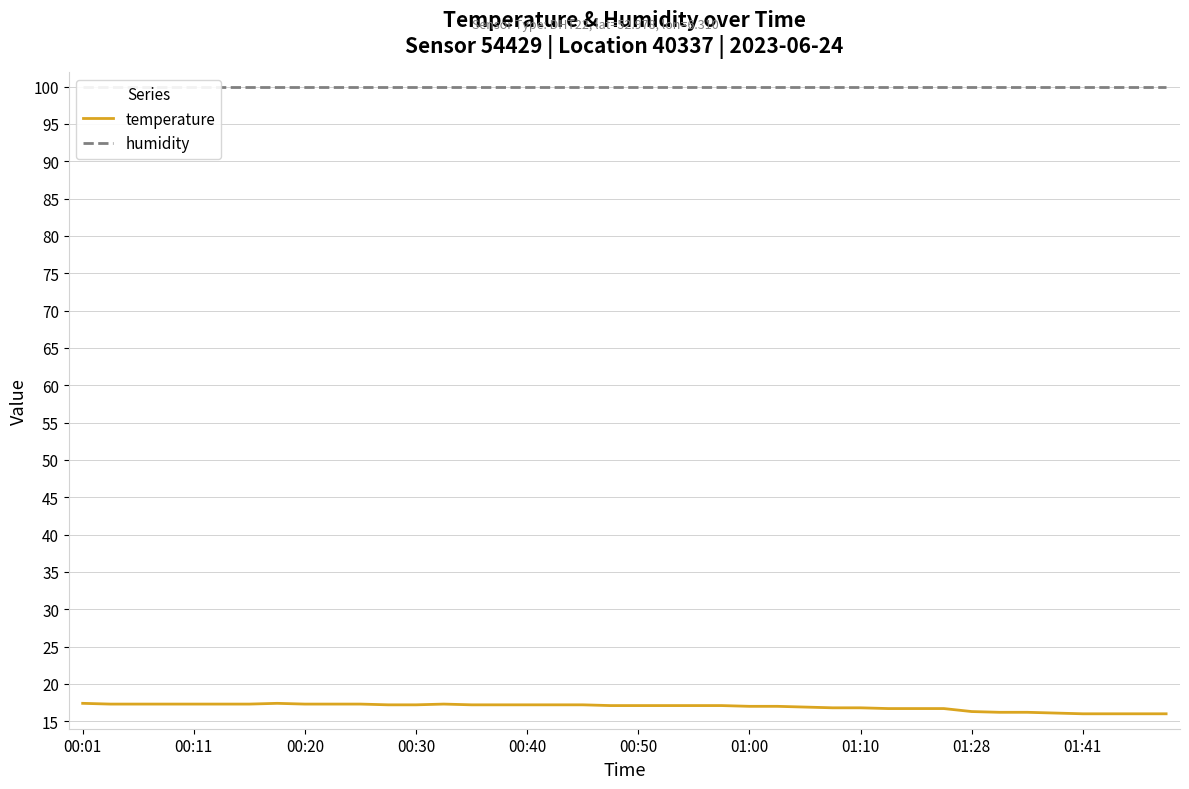

True or false: humidity and temperature cross at least once.

False